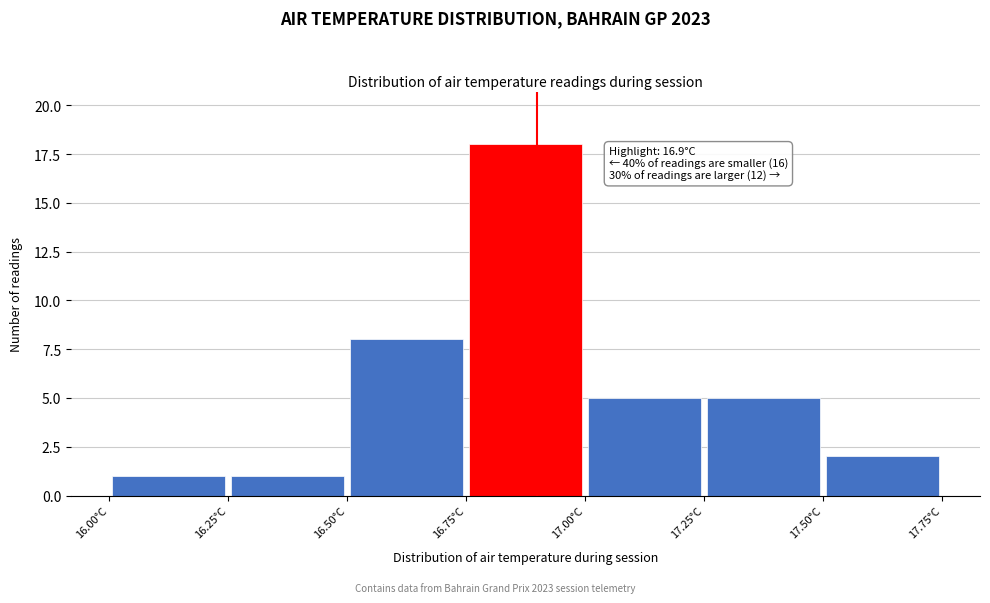

Which range on the x-axis has the tallest bar?

16.75 to 17.00